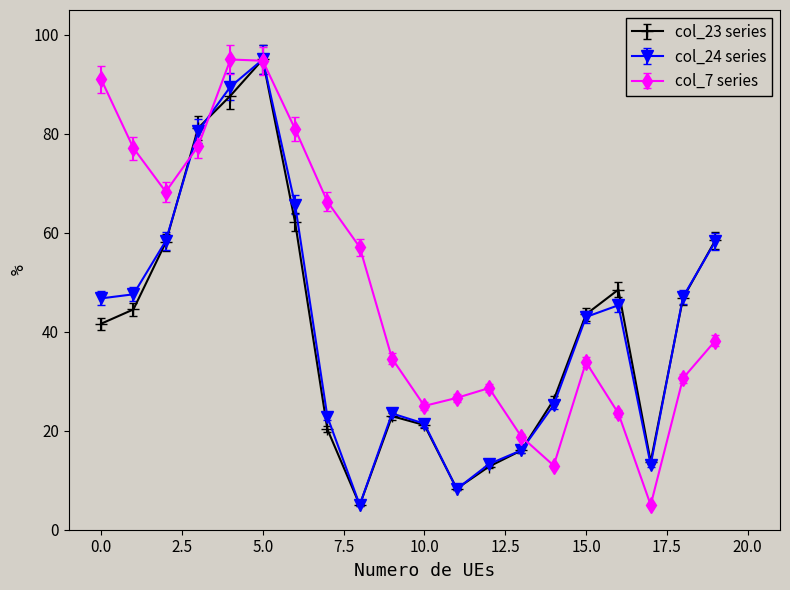

What is the minimum value for col_7 series?

5.0